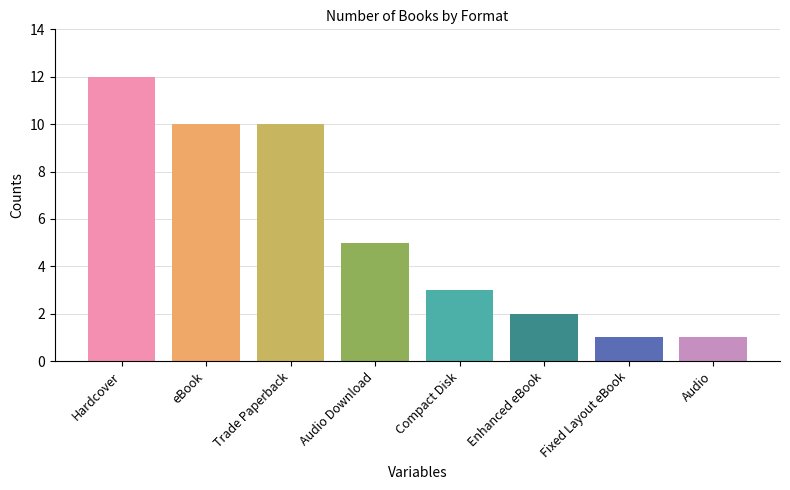

Does the chart contain stacked bars?

No